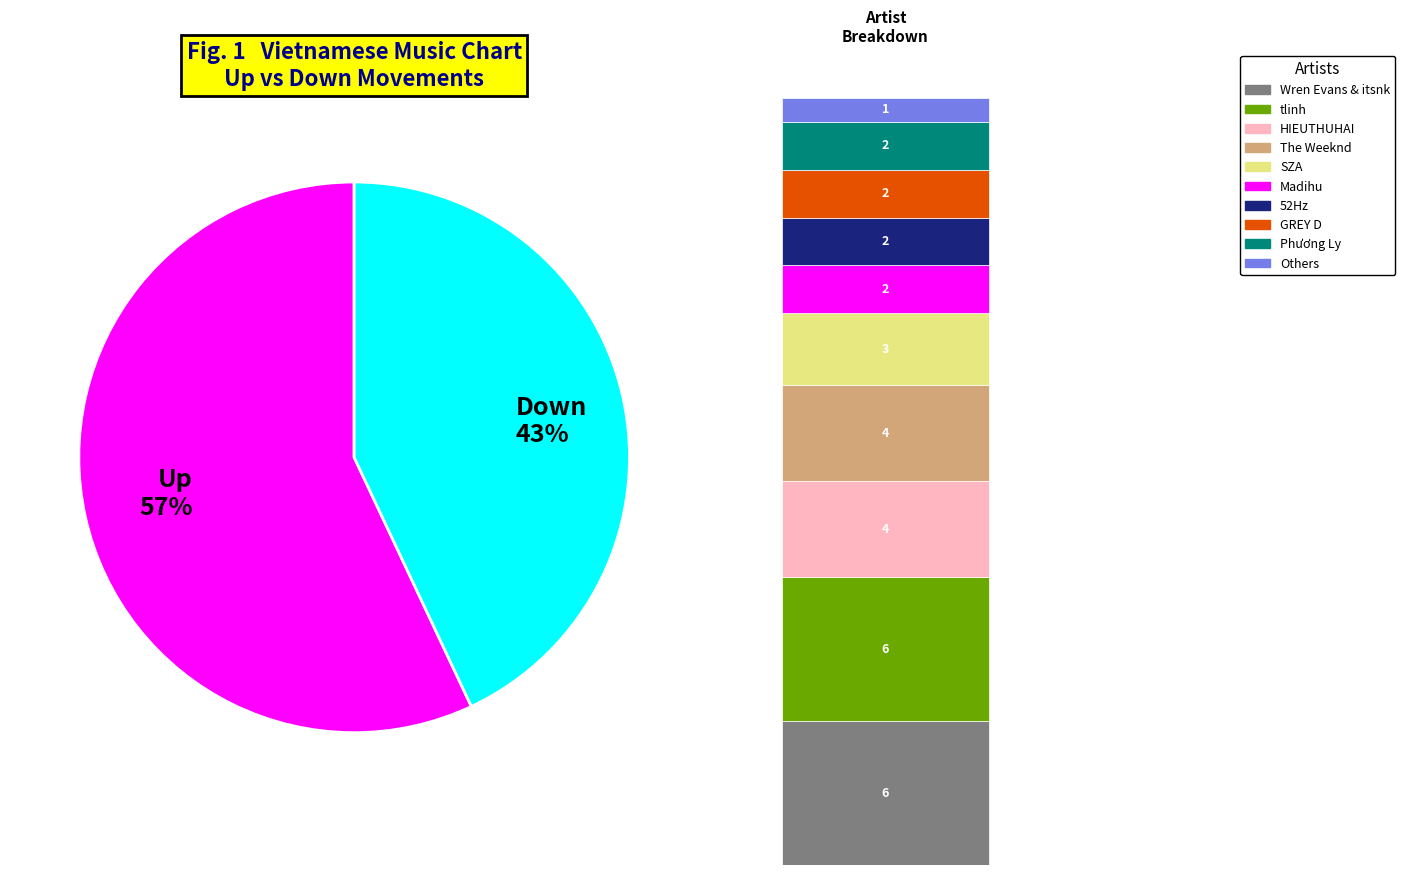

True or false: down accounts for 58% of the total.

False